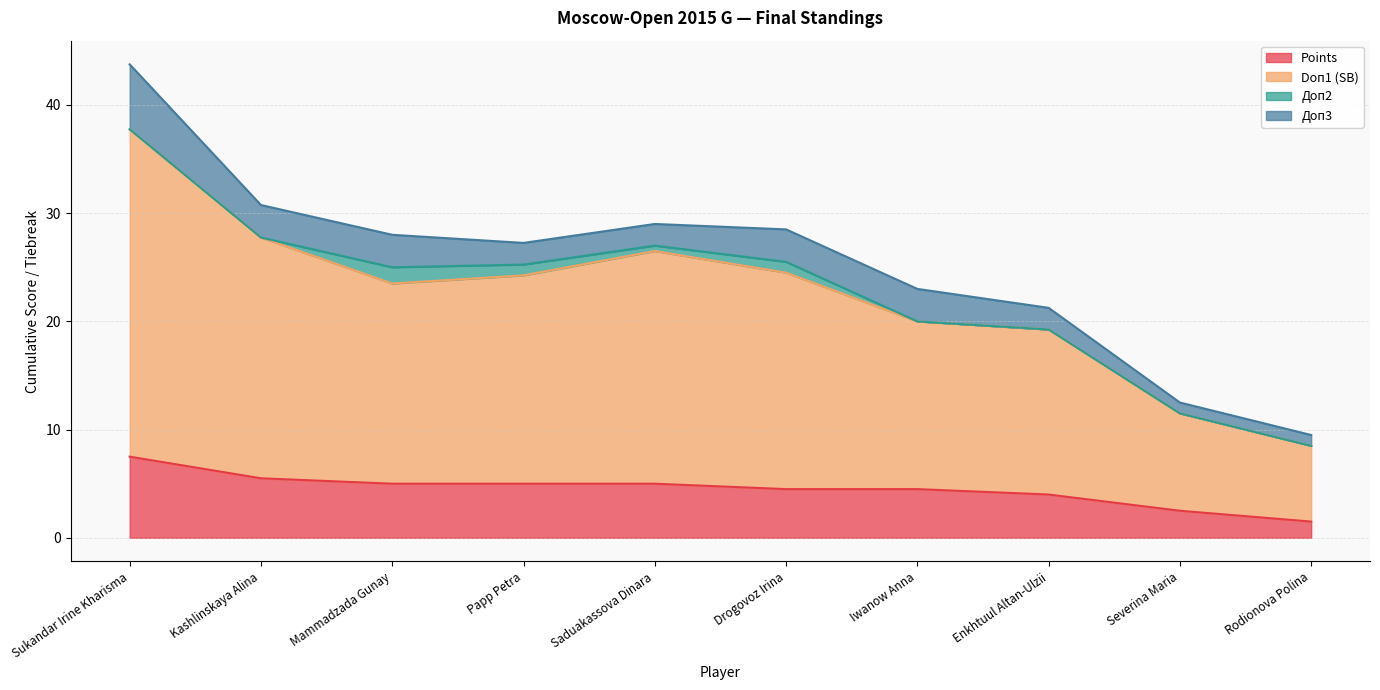

Which category has the lowest value in the Points series?

Rodionova Polina